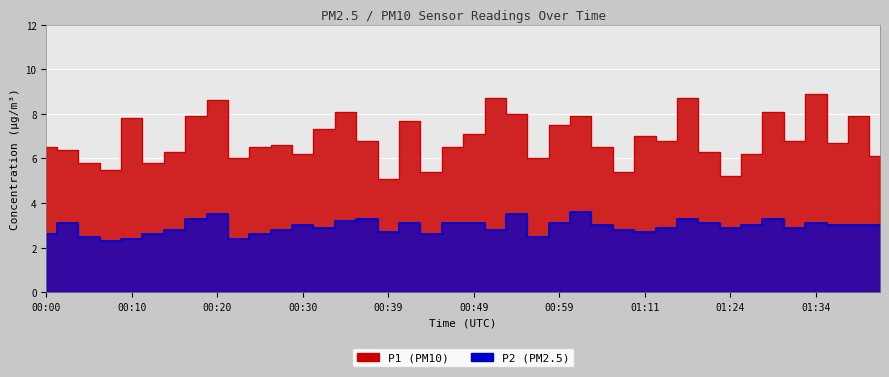

Between 00:39 and 00:59, which is larger?

00:59